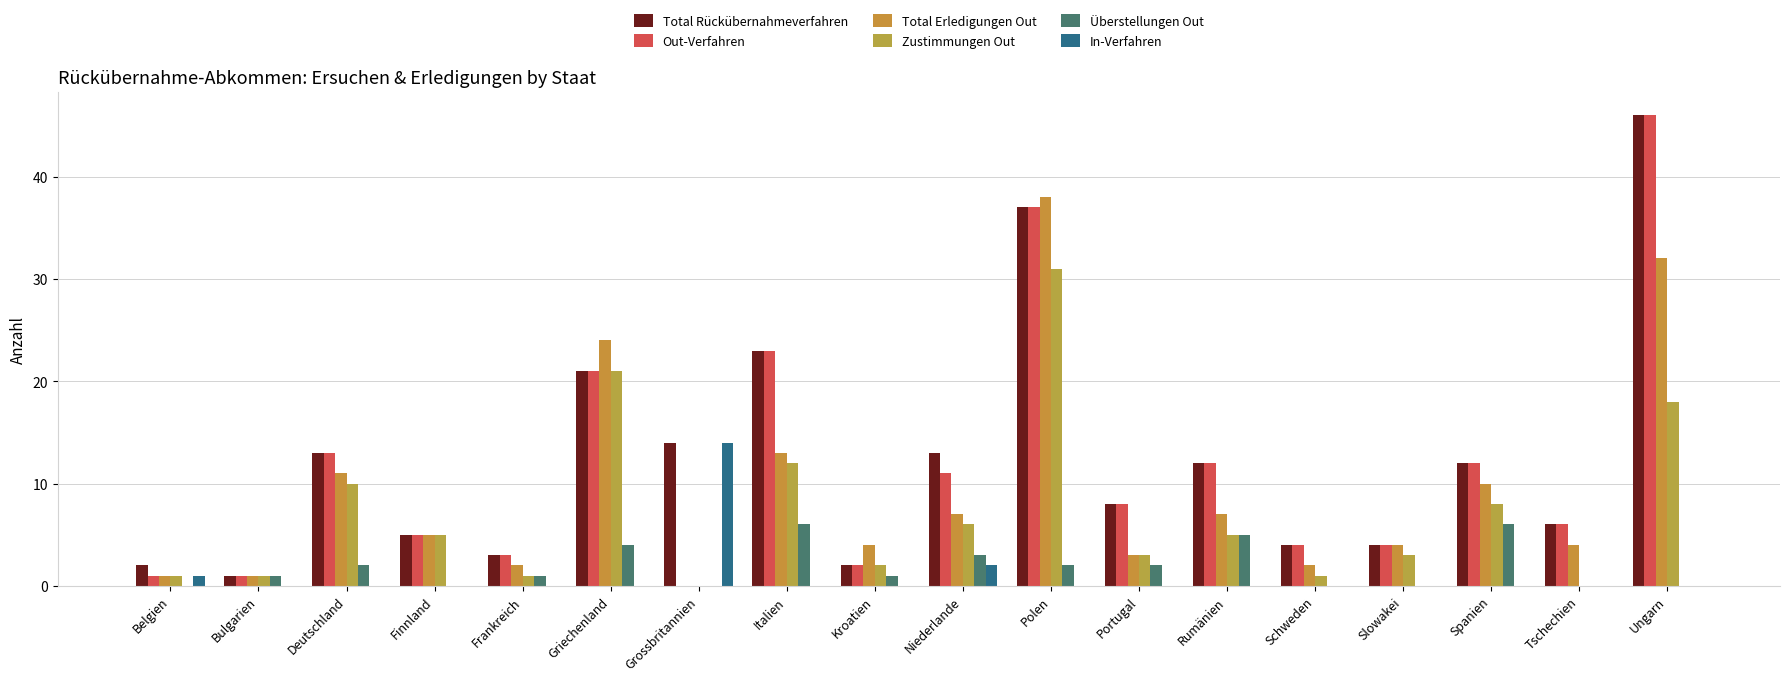

What is the spread (max minus min) of values at Grossbritannien?

14